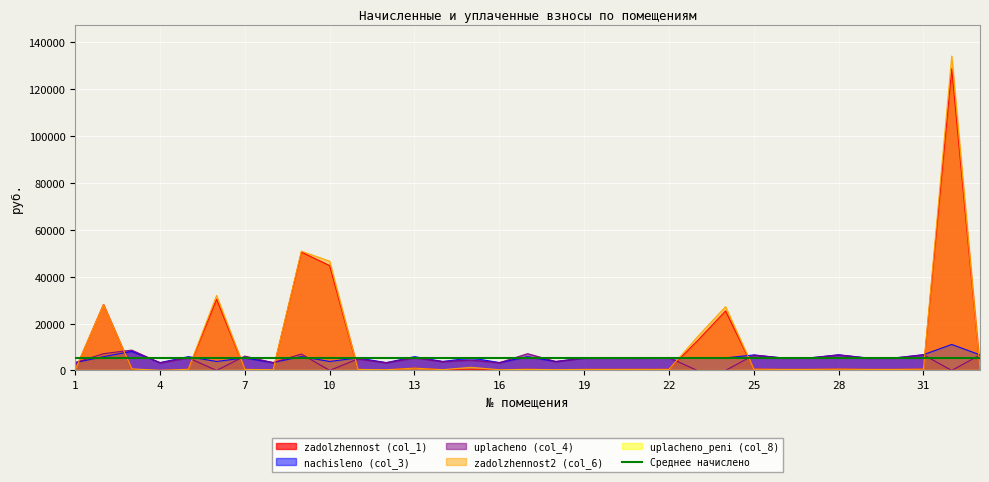

True or false: nachisleno (col_3) and uplacheno (col_4) intersect in this chart.

True